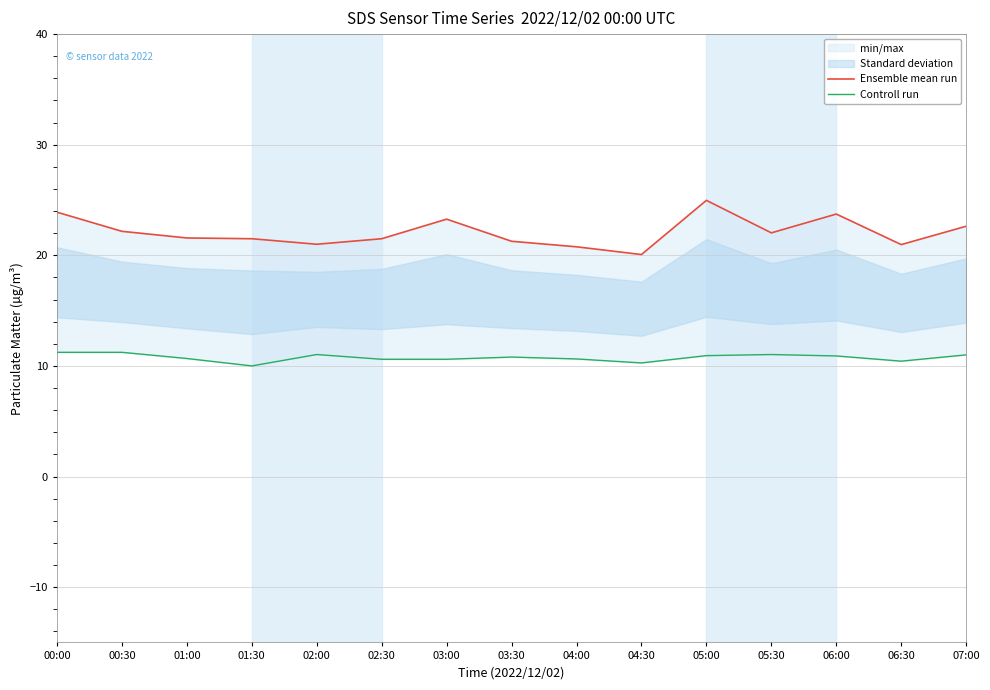

What is the sum of the Ensemble mean run values at 00:00 and 01:30?

45.4